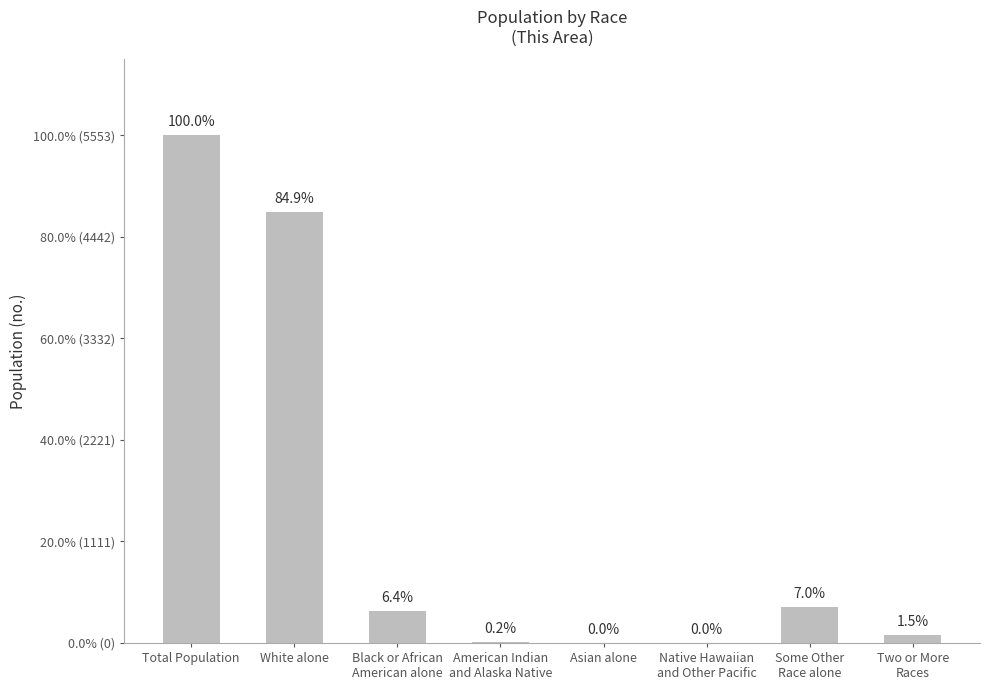

What is the label of the 4th bar from the left?

American Indian
and Alaska Native